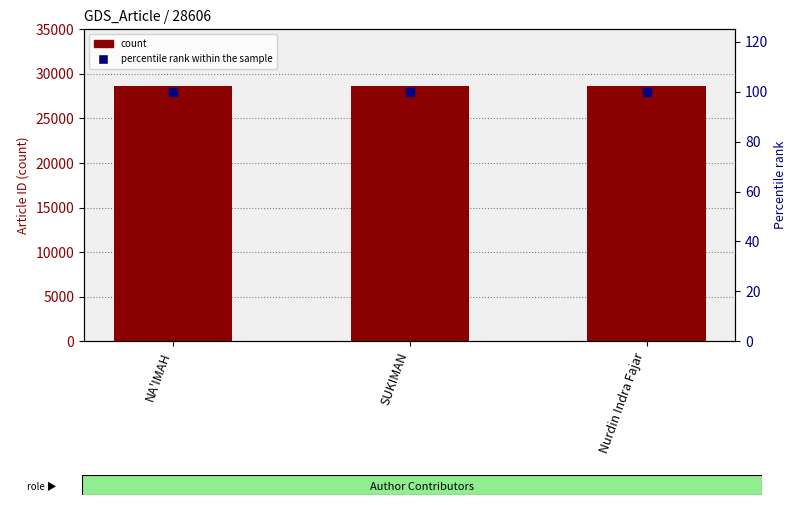

Which series reaches the maximum Y coordinate?

count